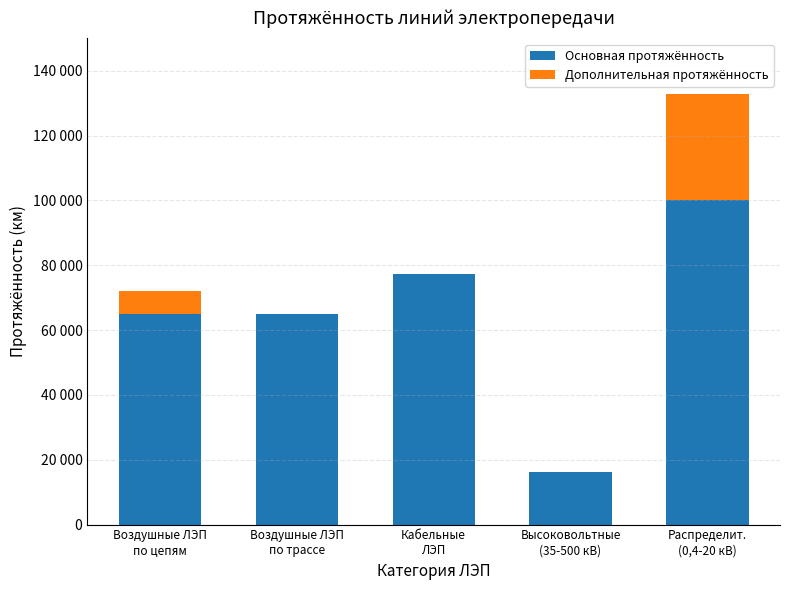

At how many categories does at least one series exceed 66376?

2